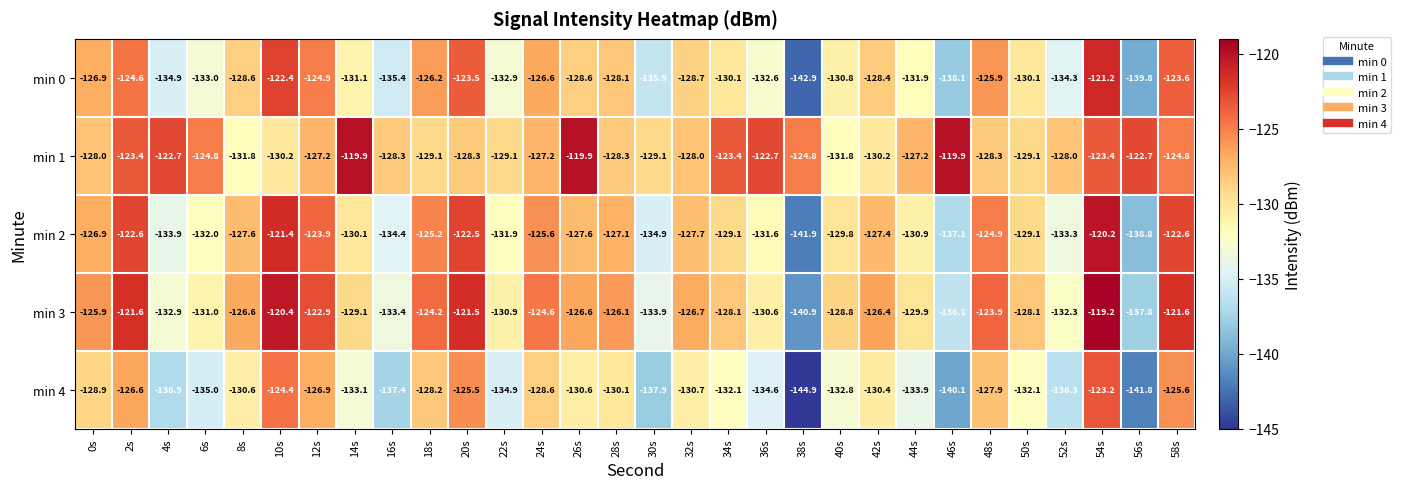

What is the greatest value displayed?

-119.2